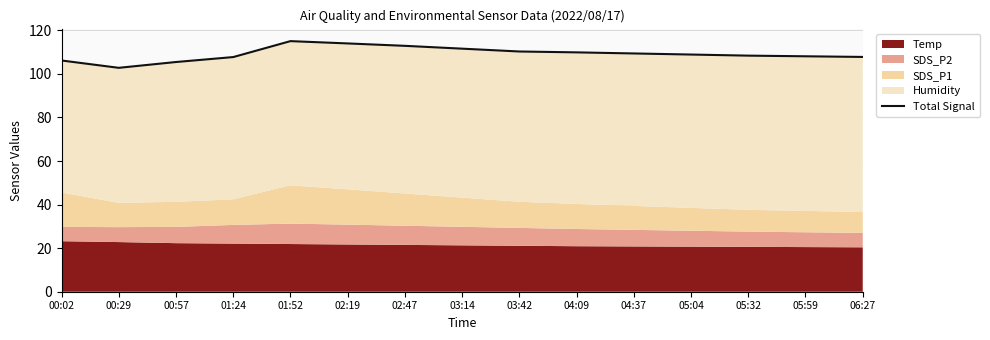

How many data points does each series have?

15